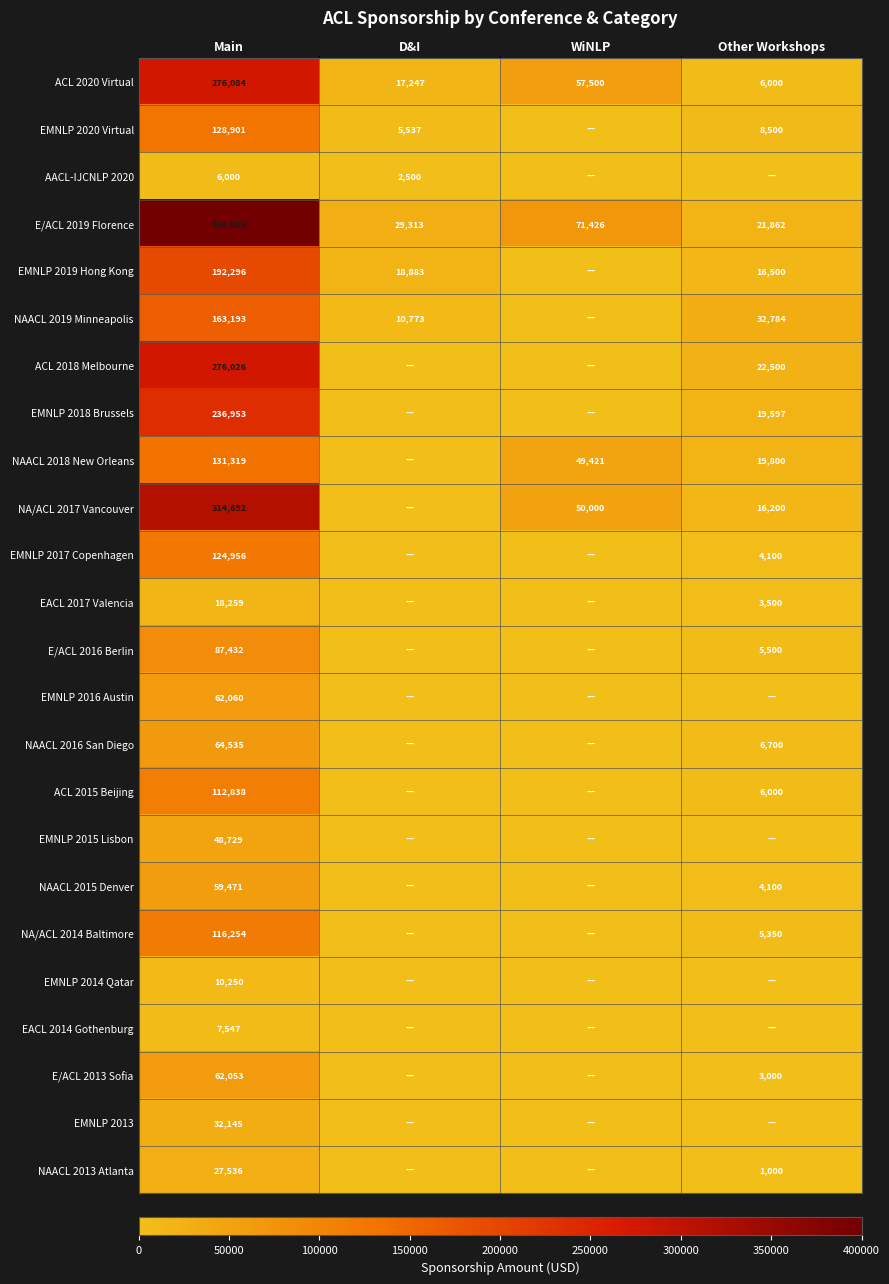

The EMNLP 2015 Lisbon series shows 48729 at Main. True or false?

True